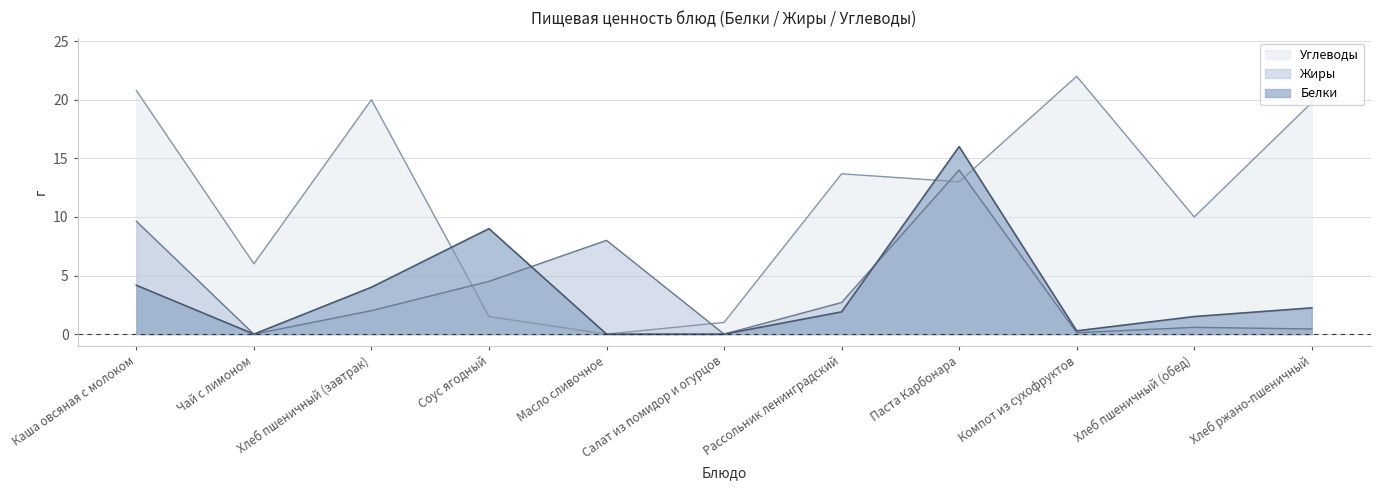

Is it true that Углеводы equals 9.1 at Чай с лимоном?

False